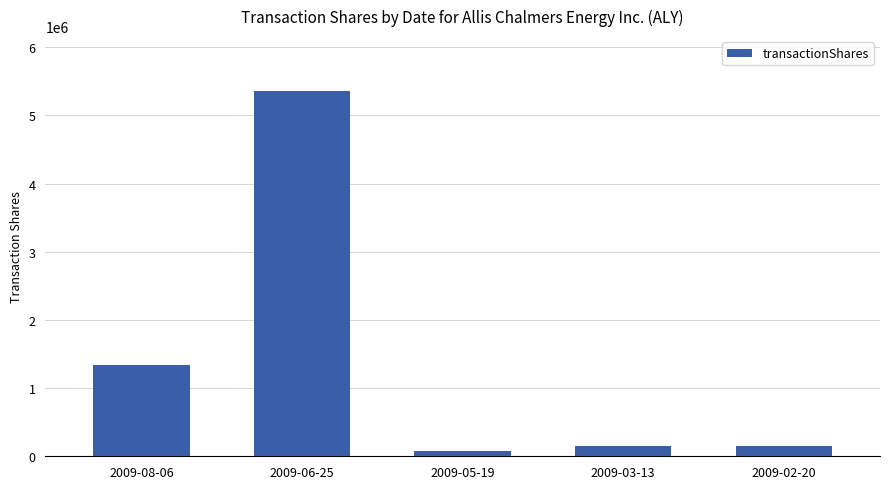

What is the change in value from 2009-05-19 to 2009-02-20?

+73161